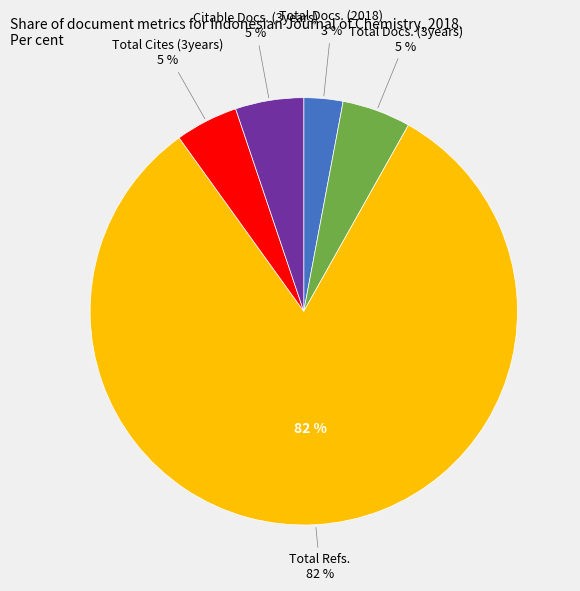

Does Total Docs. (3years) represent more than half of the total?

No